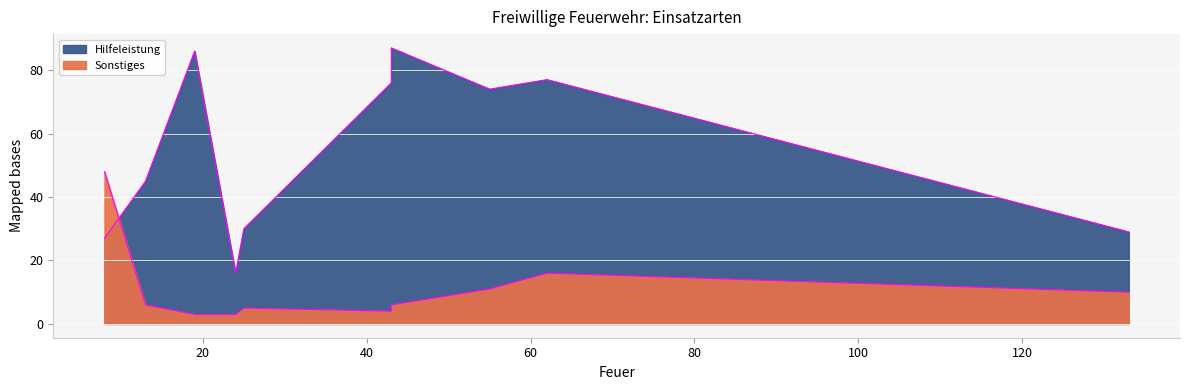

What is the sum of all Hilfeleistung values?

547